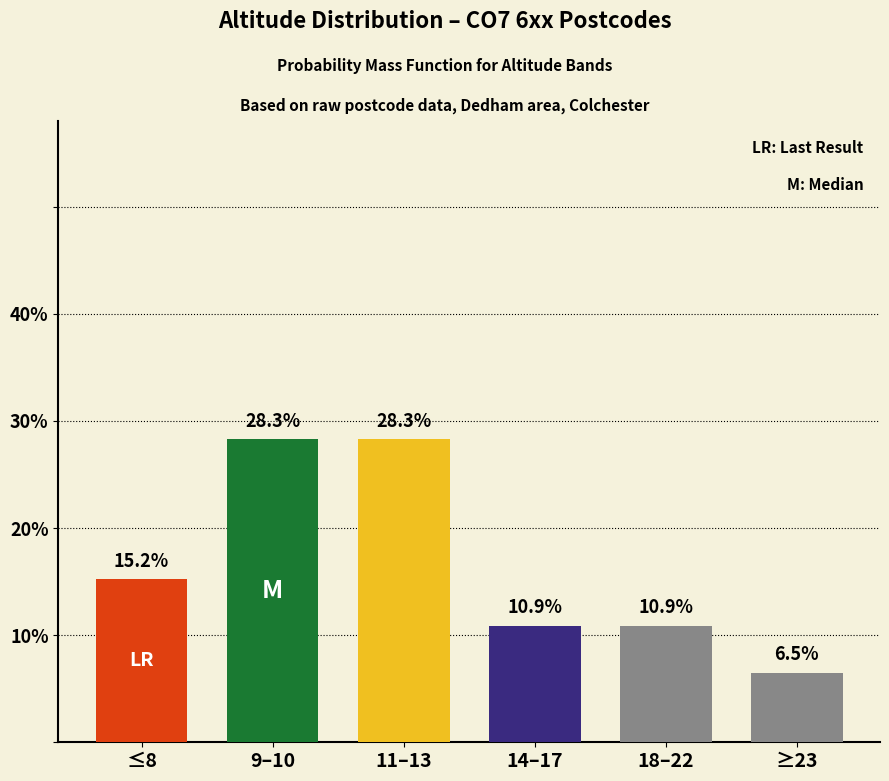

Reading left to right, extract all data points from this chart.

15.2	28.3	28.3	10.9	10.9	6.5